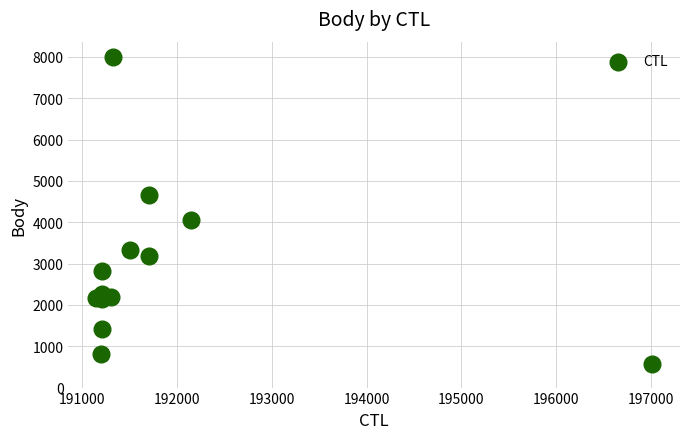

What Y value in the scatter plot is closest to 4287?

4047